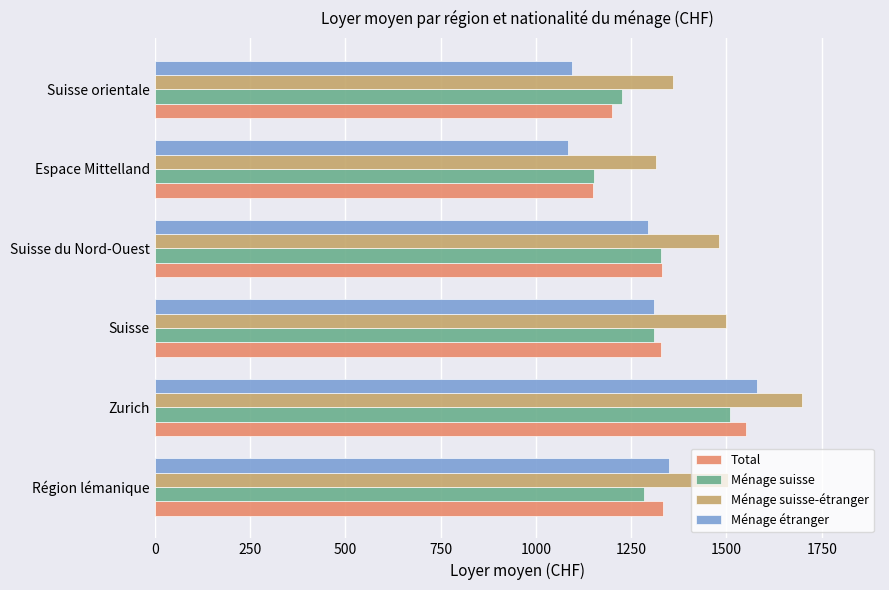

Which series has the widest spread of values?

Ménage étranger